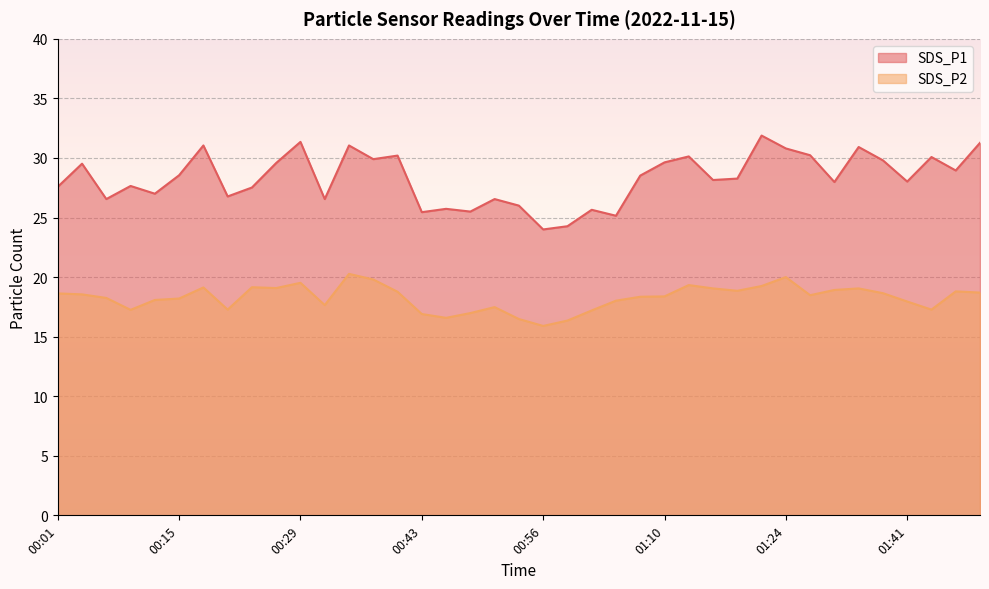

What is the sum of the SDS_P2 values at 01:02 and 00:01?

35.8